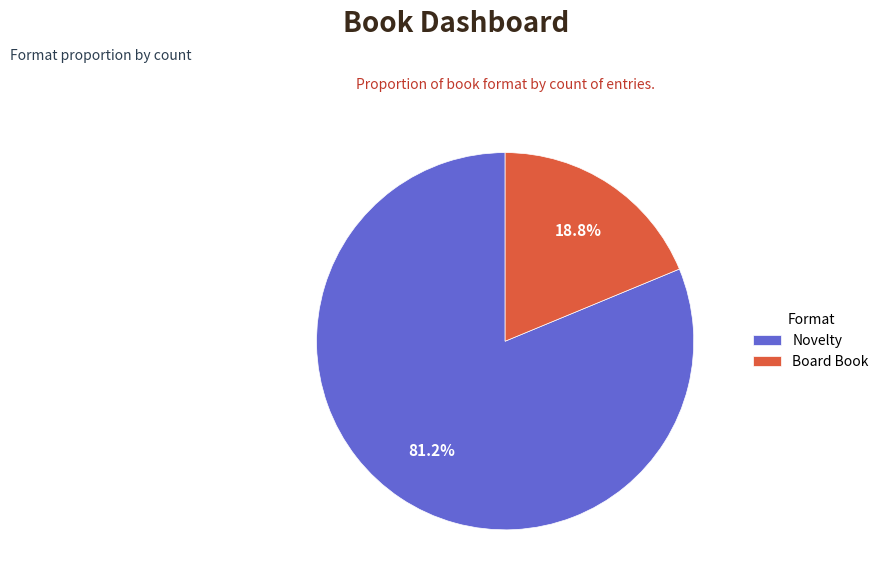

How many slices are in this pie chart?

2